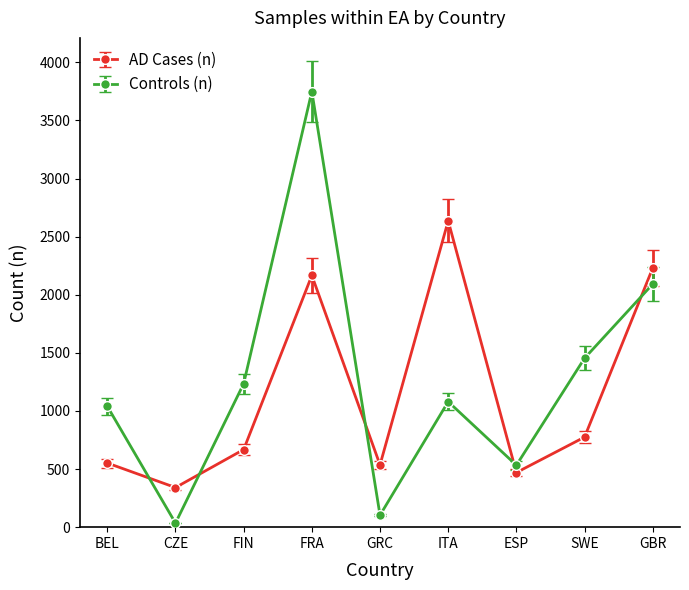

After their last crossing, which series has the higher values: Controls (n) or AD Cases (n)?

AD Cases (n)